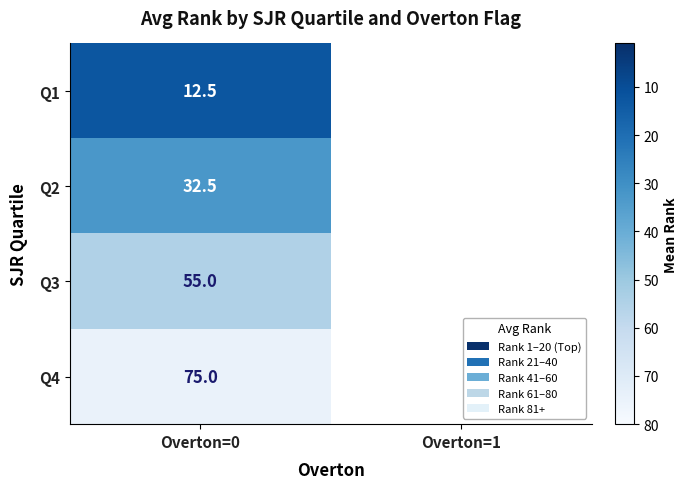

At Overton=0, list the series in order from largest to smallest.

Q4, Q3, Q2, Q1